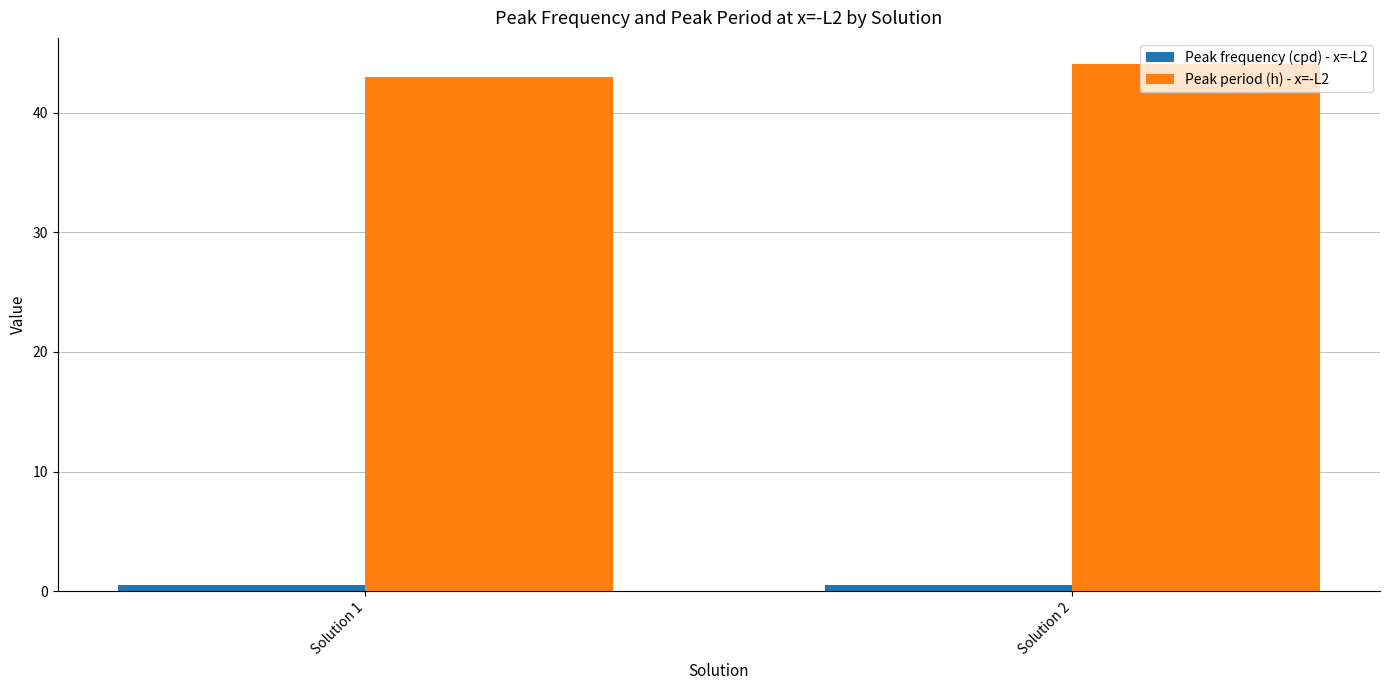

How many data points does each series have?

2